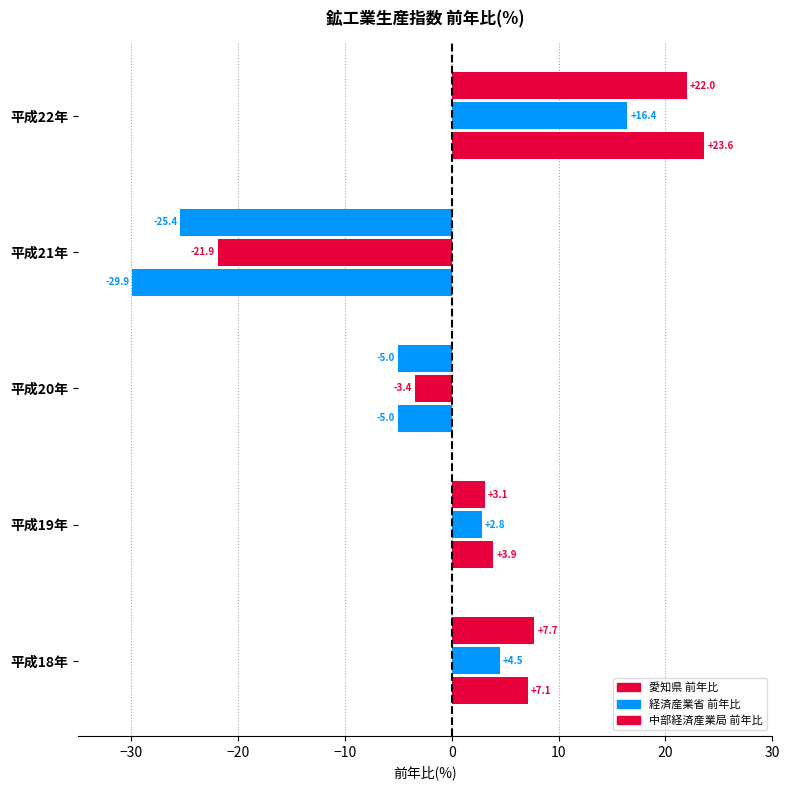

How many data points in 中部経済産業局 前年比 are less than 3?

2